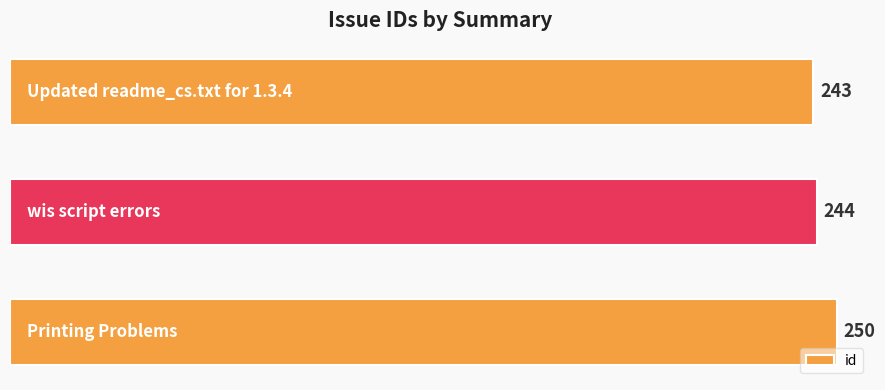

Count the values in the range 243 to 250.

3